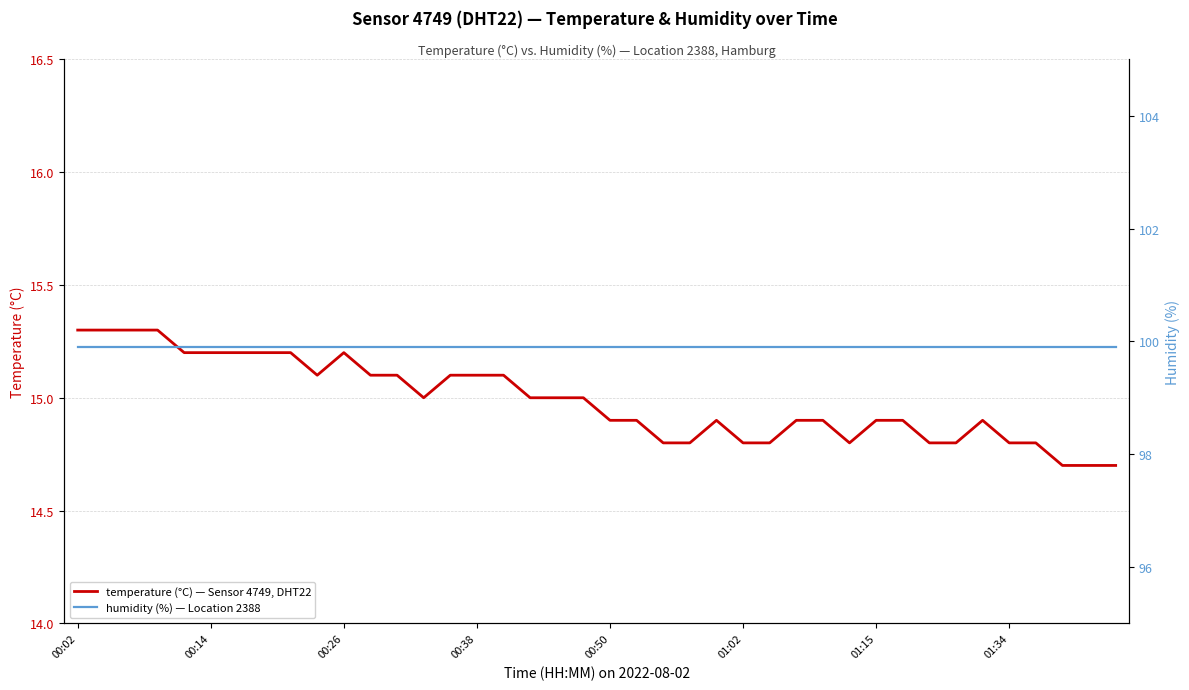

Rank the series by their maximum value, from lowest to highest.

temperature, humidity